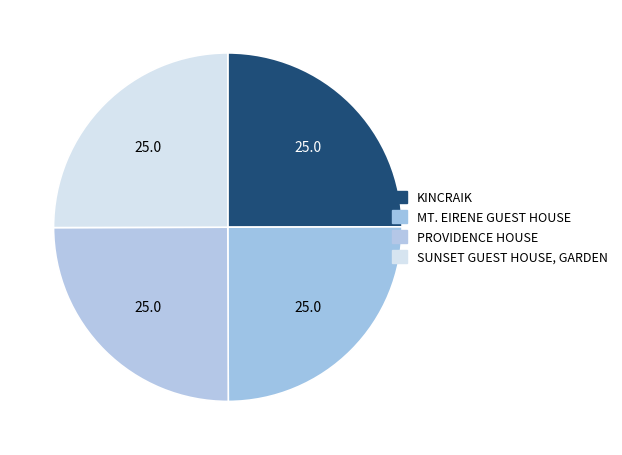

How many segments does this pie chart have?

4